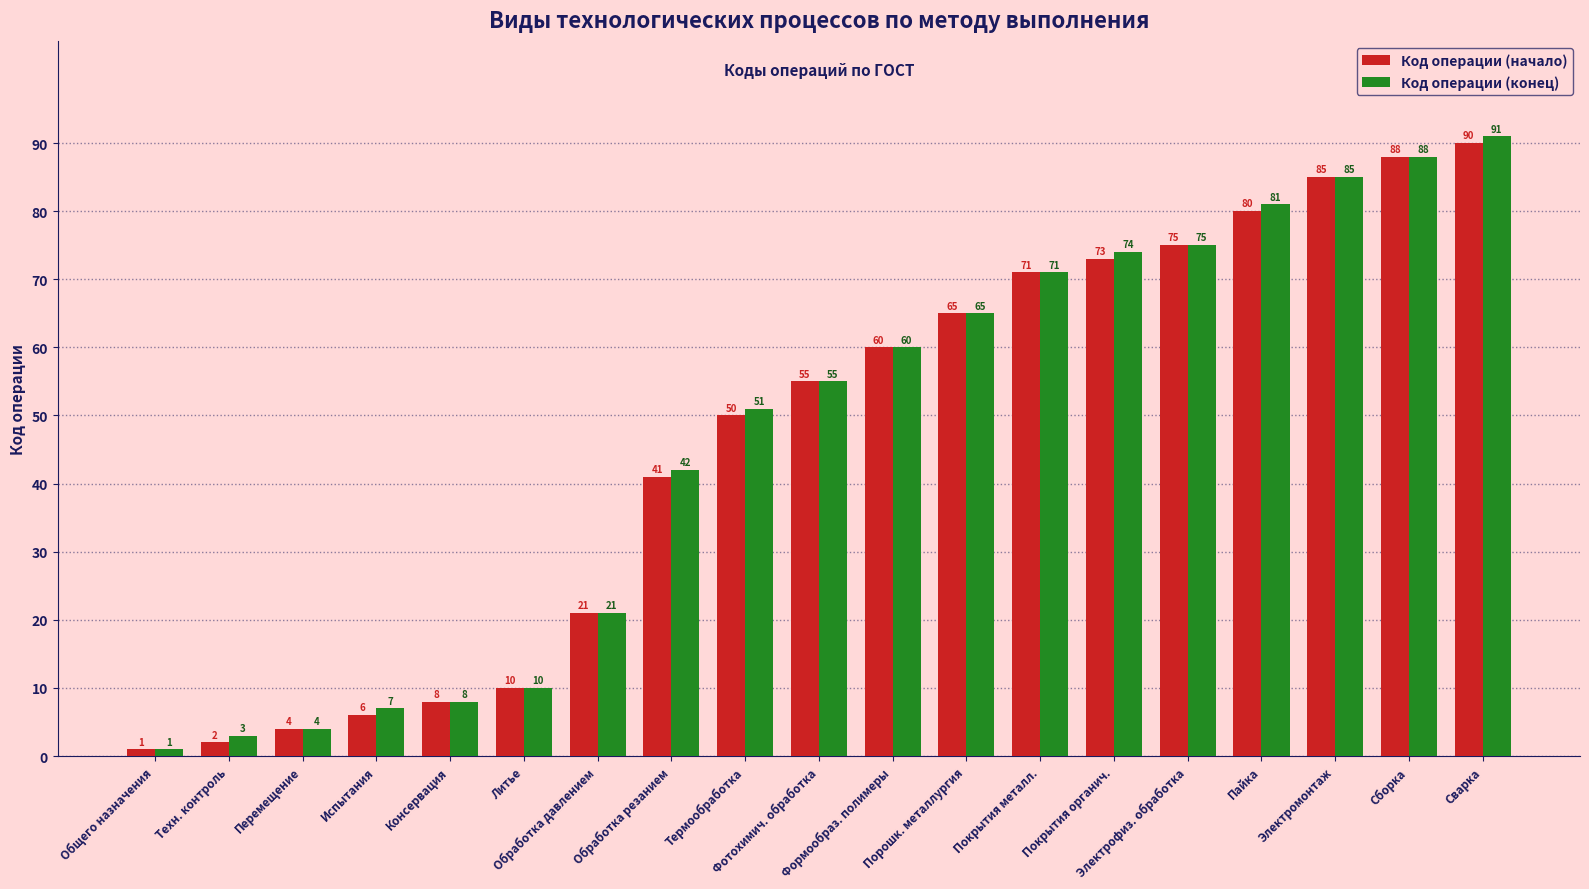

Rank the series by their maximum value, from highest to lowest.

Код операции (конец), Код операции (начало)